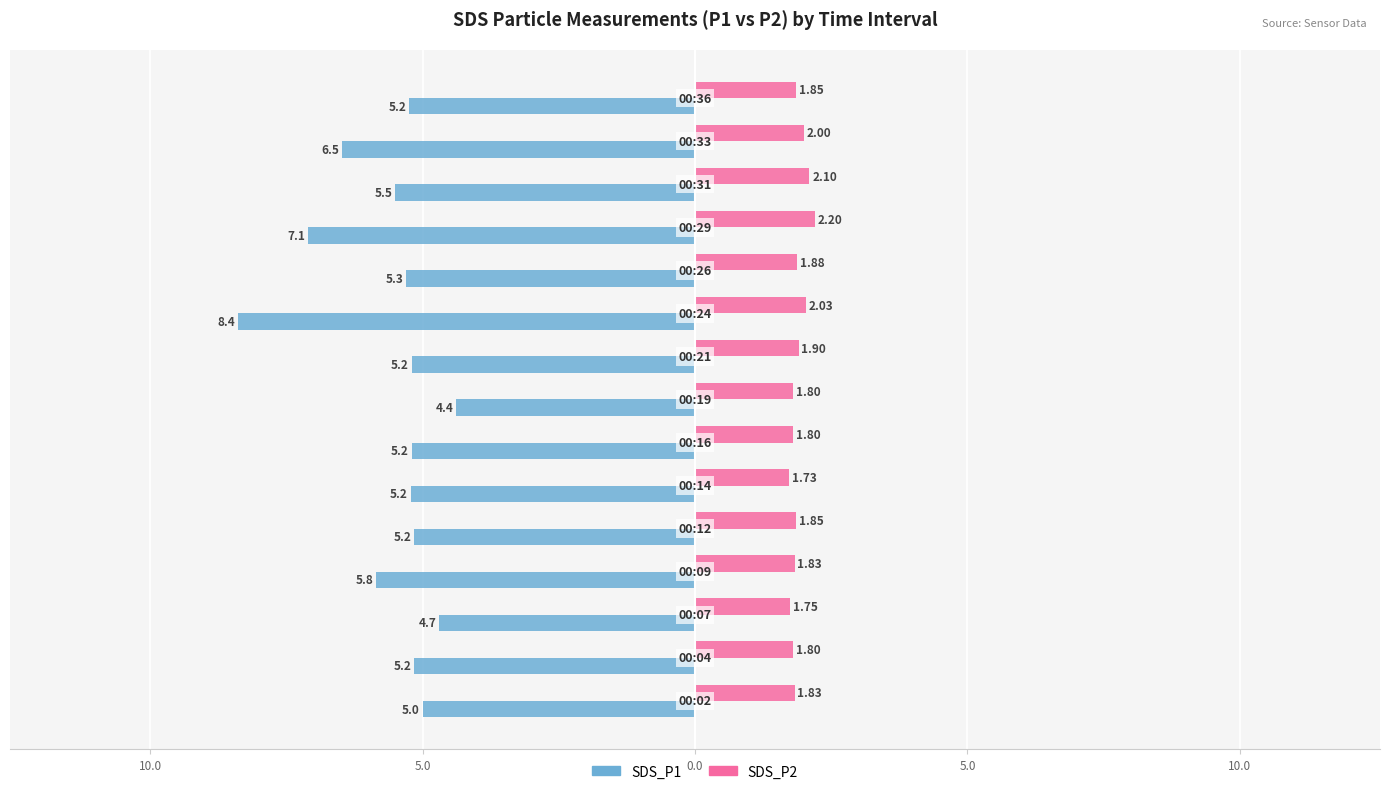

What are all the series names shown in the legend?

SDS_P1, SDS_P2